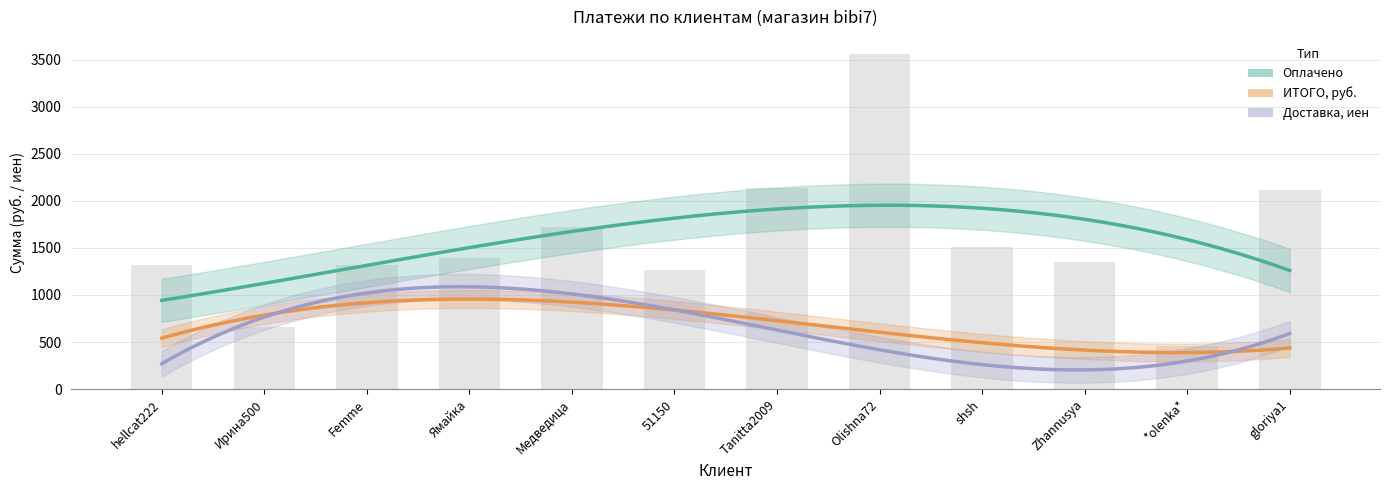

What are all the series names shown in the legend?

Оплачено, ИТОГО_руб, Доставка_иен